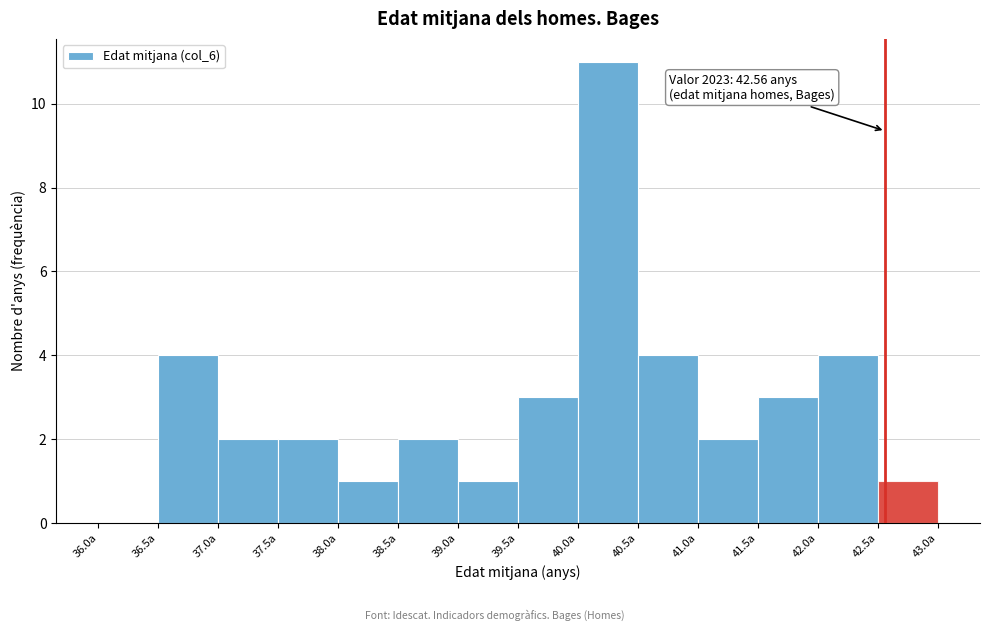

Over which range of the x-axis is the bar tallest?

40.0 to 40.5